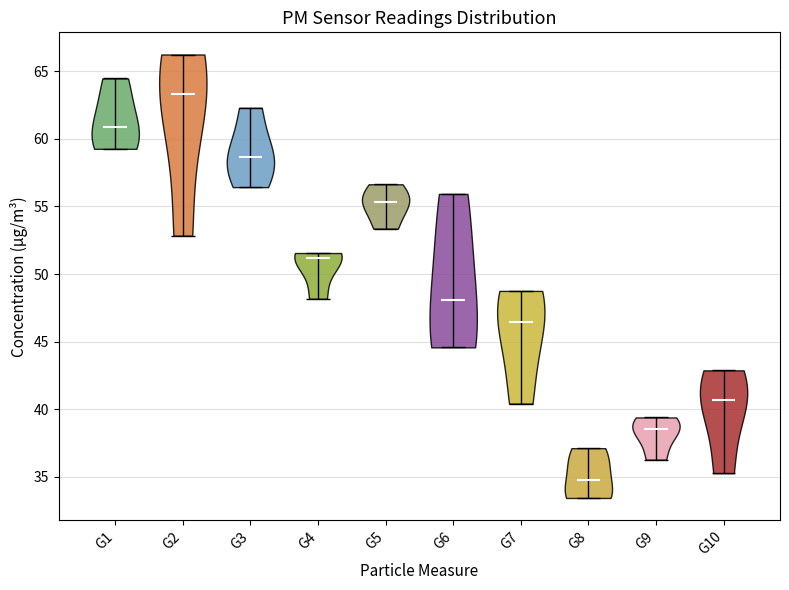

Which violin has the lowest median line?

G8